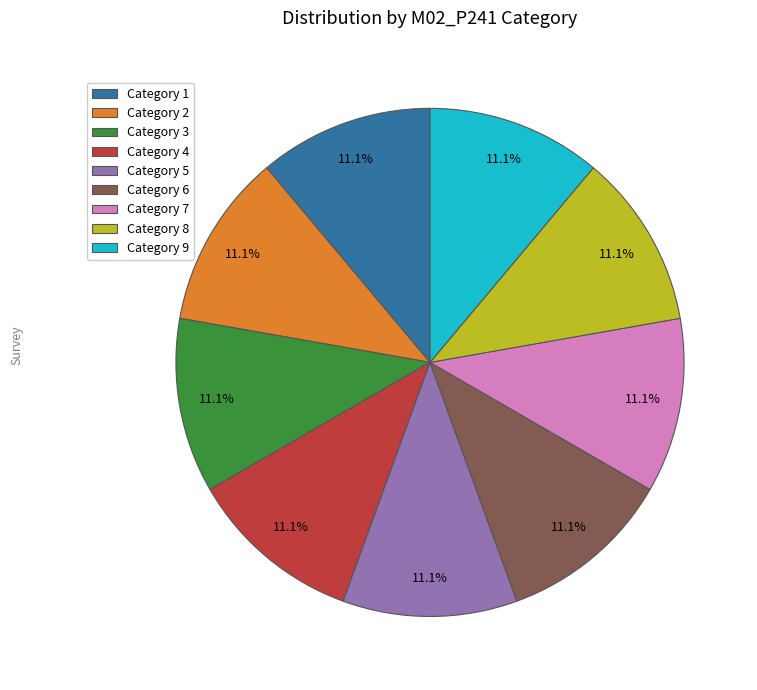

Combined, what portion of the pie is Category 6 and Category 7?

22.2%